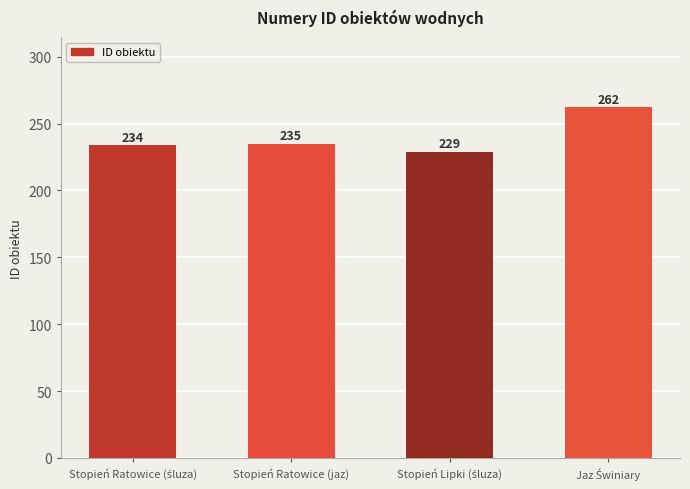

What is the minimum value shown in the chart?

229